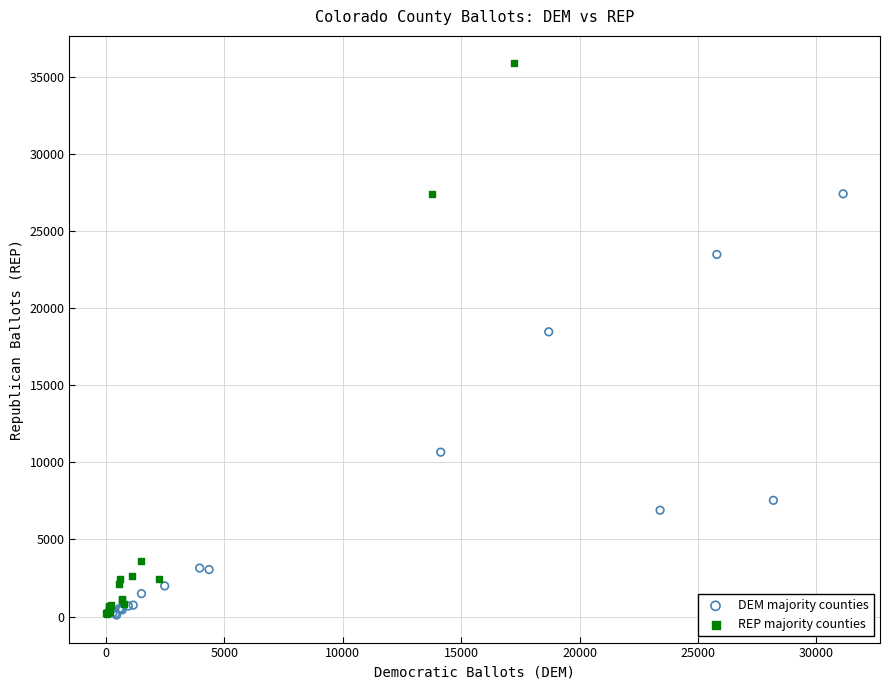

Which series contains the highest Y value?

REP majority counties